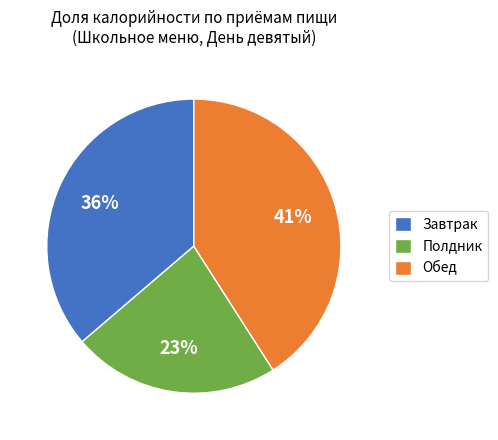

Which slice is the smallest?

Полдник